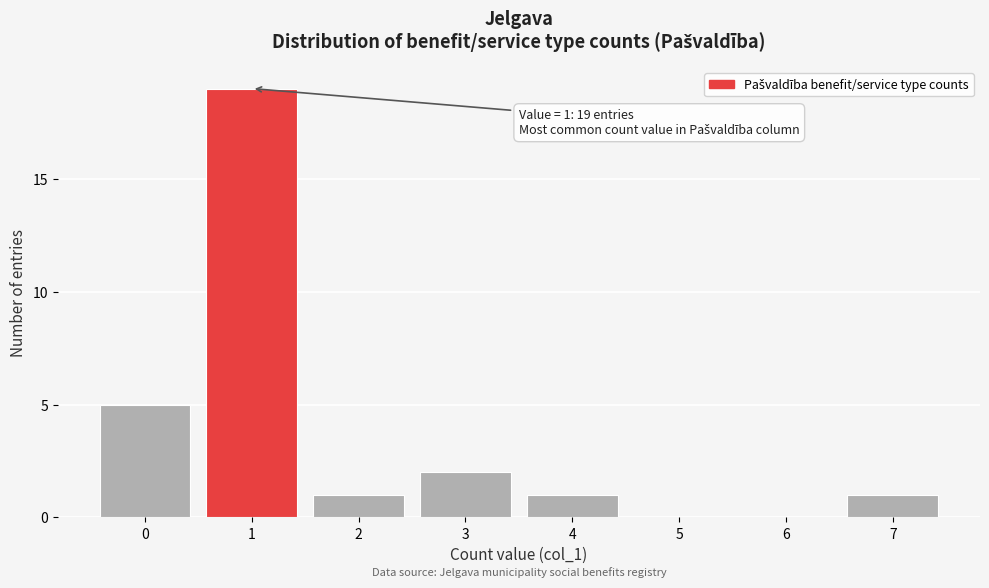

Reading left to right, transcribe all the data shown in this chart.

0=5	1=19	2=1	3=2	4=1	5=0	6=0	7=1